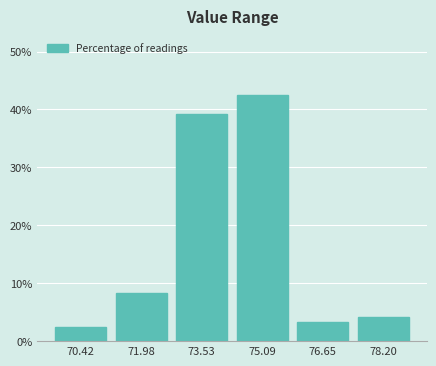

Reading right to left, extract all data points from this chart.

4.2	3.3	42.5	39.2	8.3	2.5